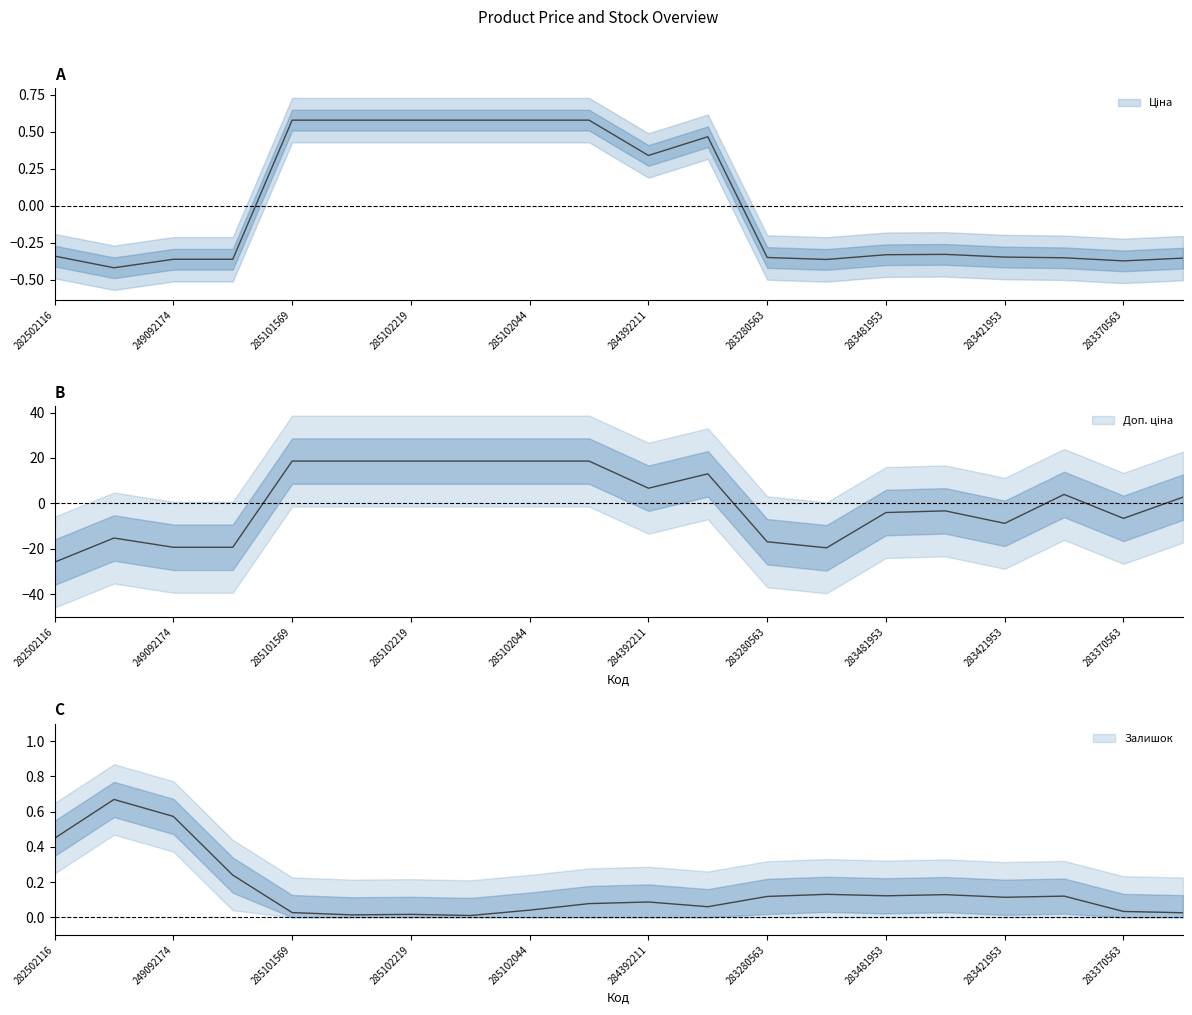

What is the difference between the maximum and second lowest values in the Доп. ціна series?

38.1